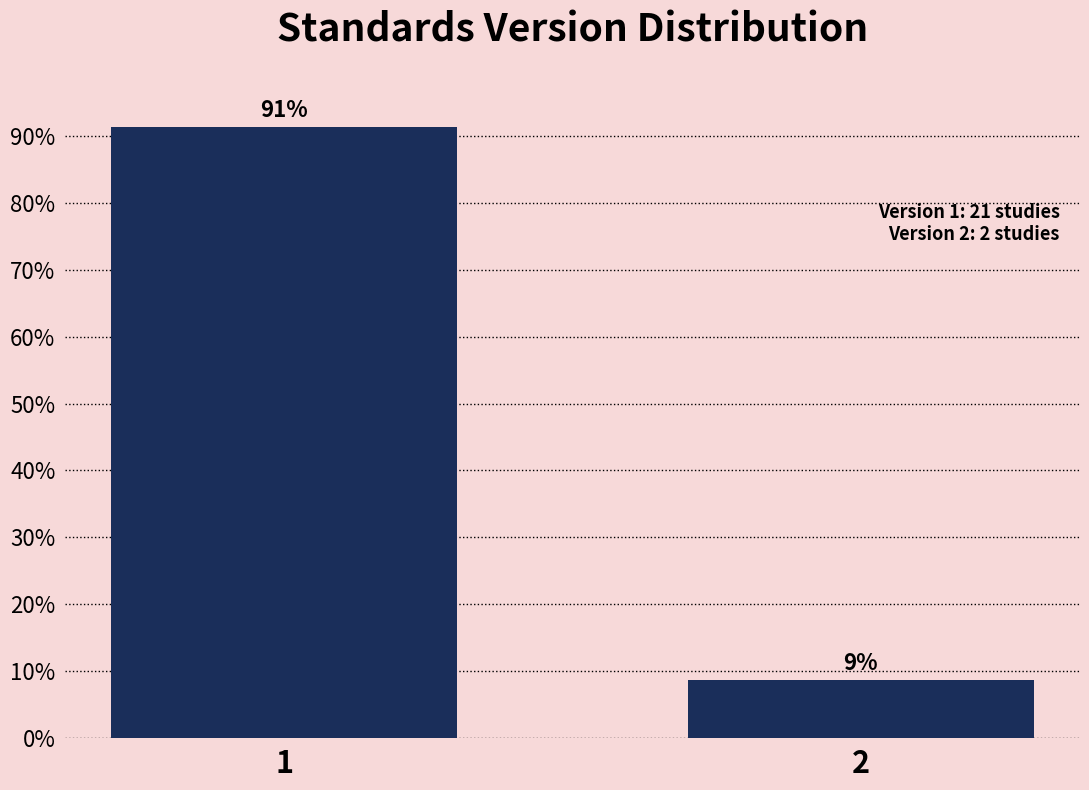

What is the sum of all values?

100.0